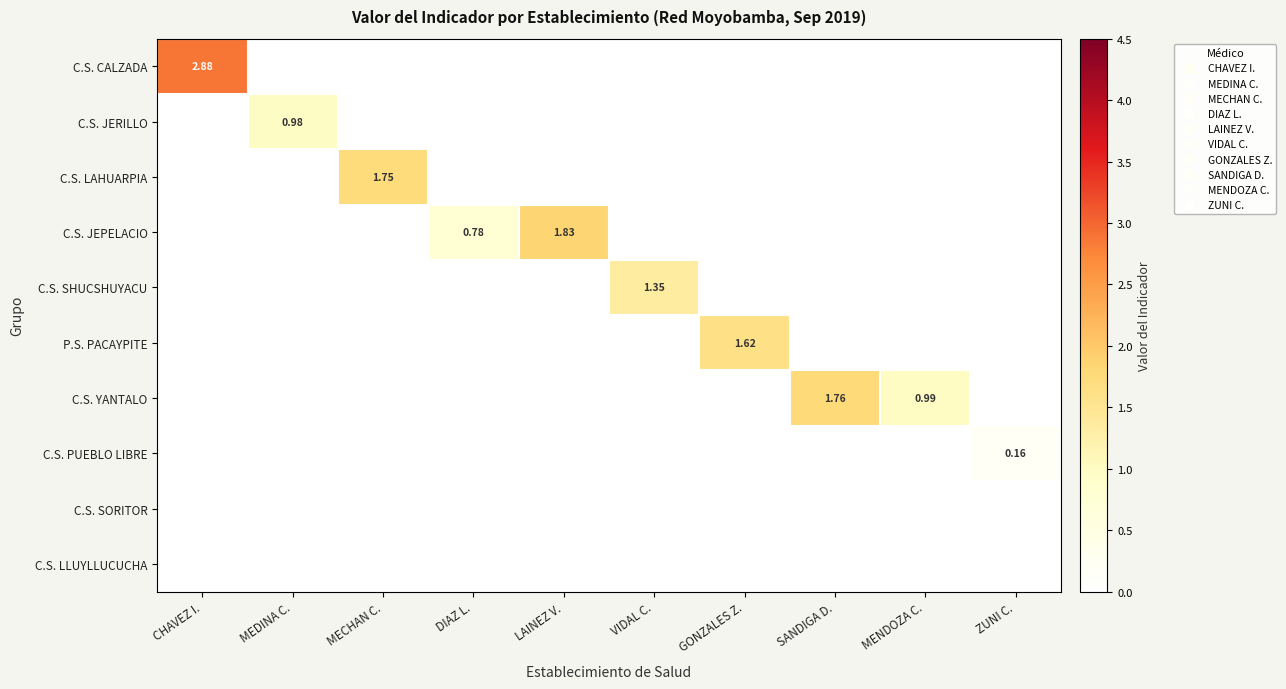

Which category has the highest value across all series?

CHAVEZ I.